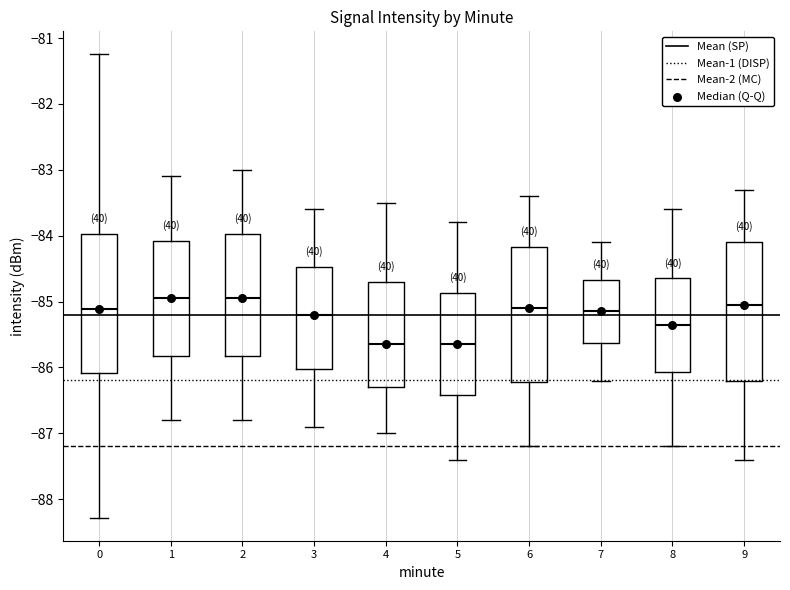

Where does the median line of the box at x = 8 sit on the y-axis? The values are not printed on the chart, so give them approximately, as read against the axis.

-85.3